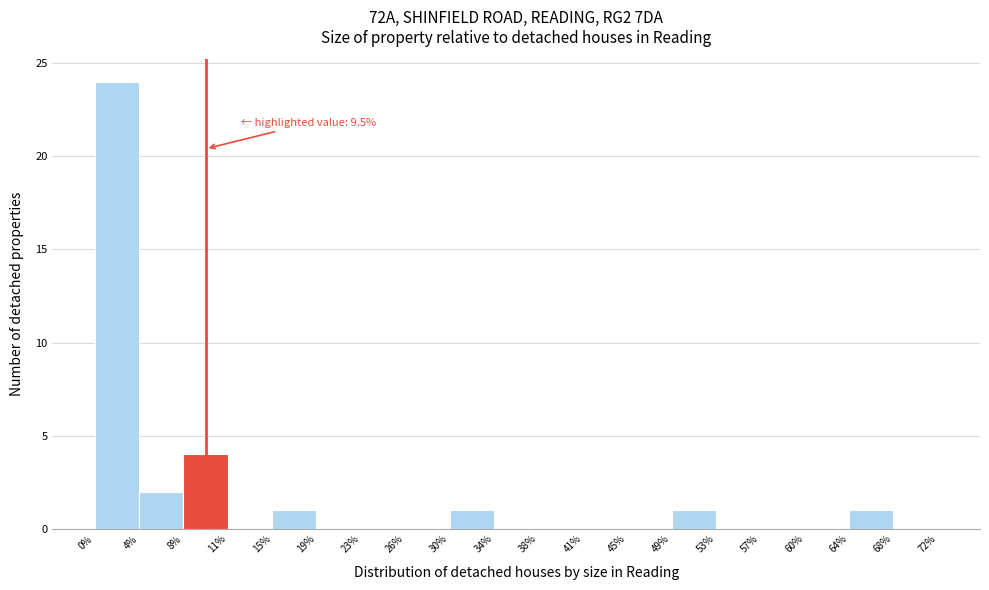

Which range on the x-axis has the tallest bar?

0% to 4%